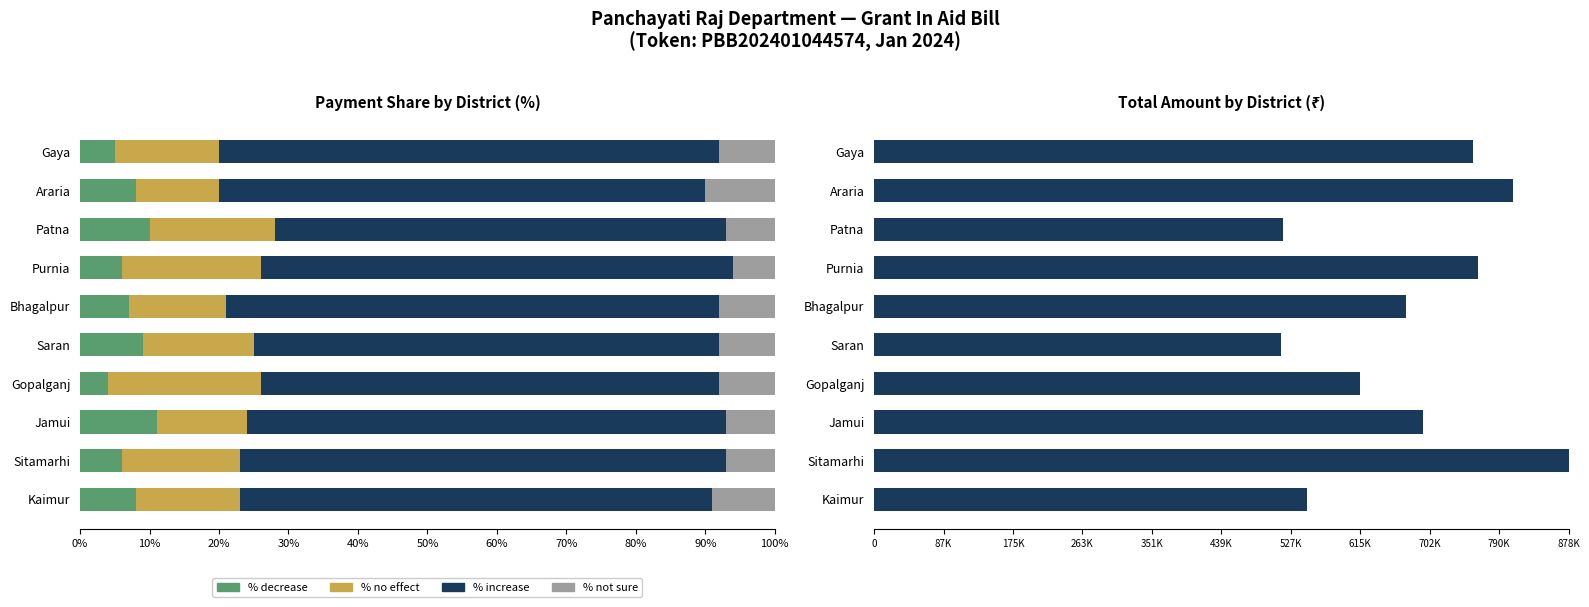

What is the value of the % not sure bar at the 5th from the left?

8.0